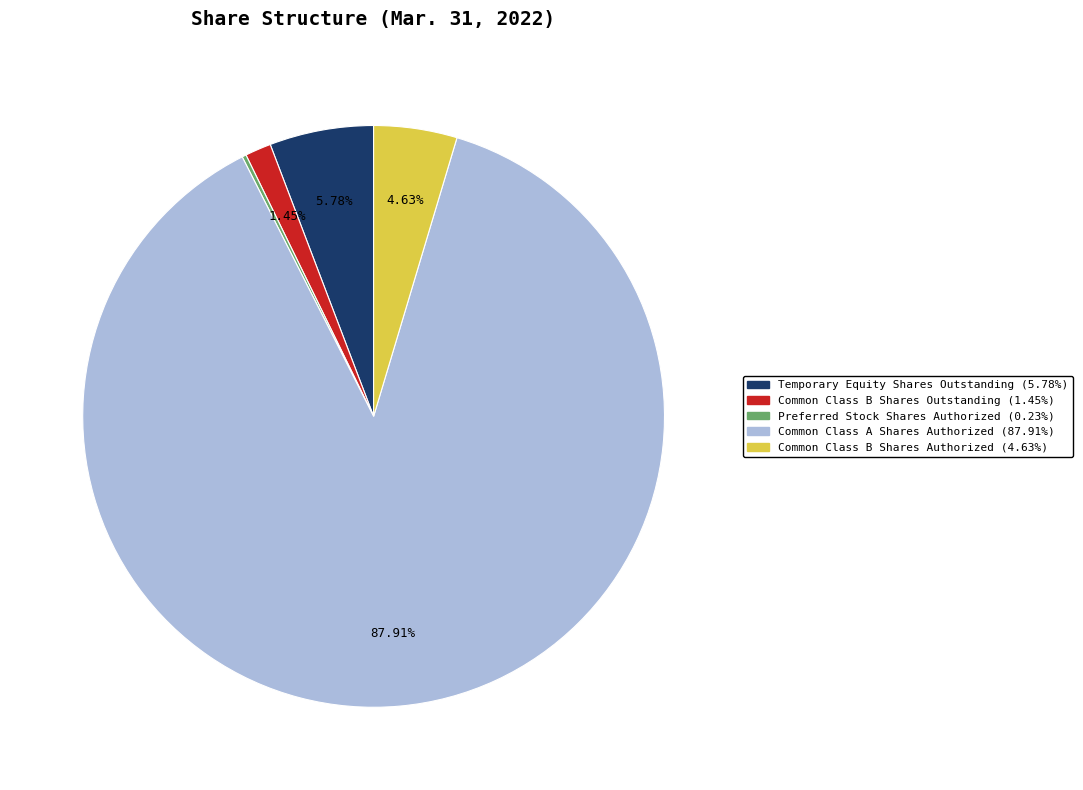

True or false: Common Class A Shares Authorized accounts for 88% of the total.

True